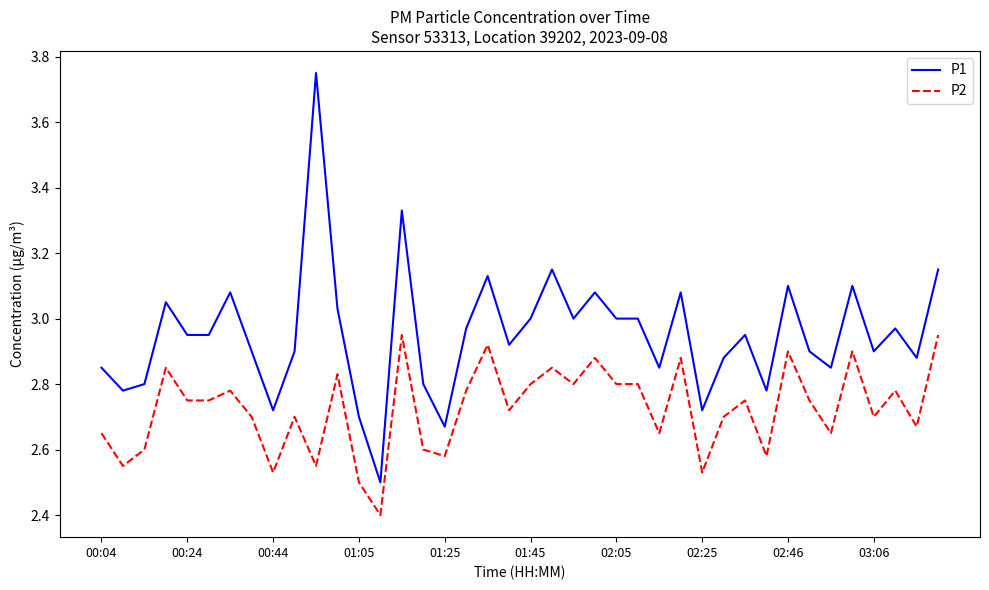

What is the smallest value displayed?

2.4